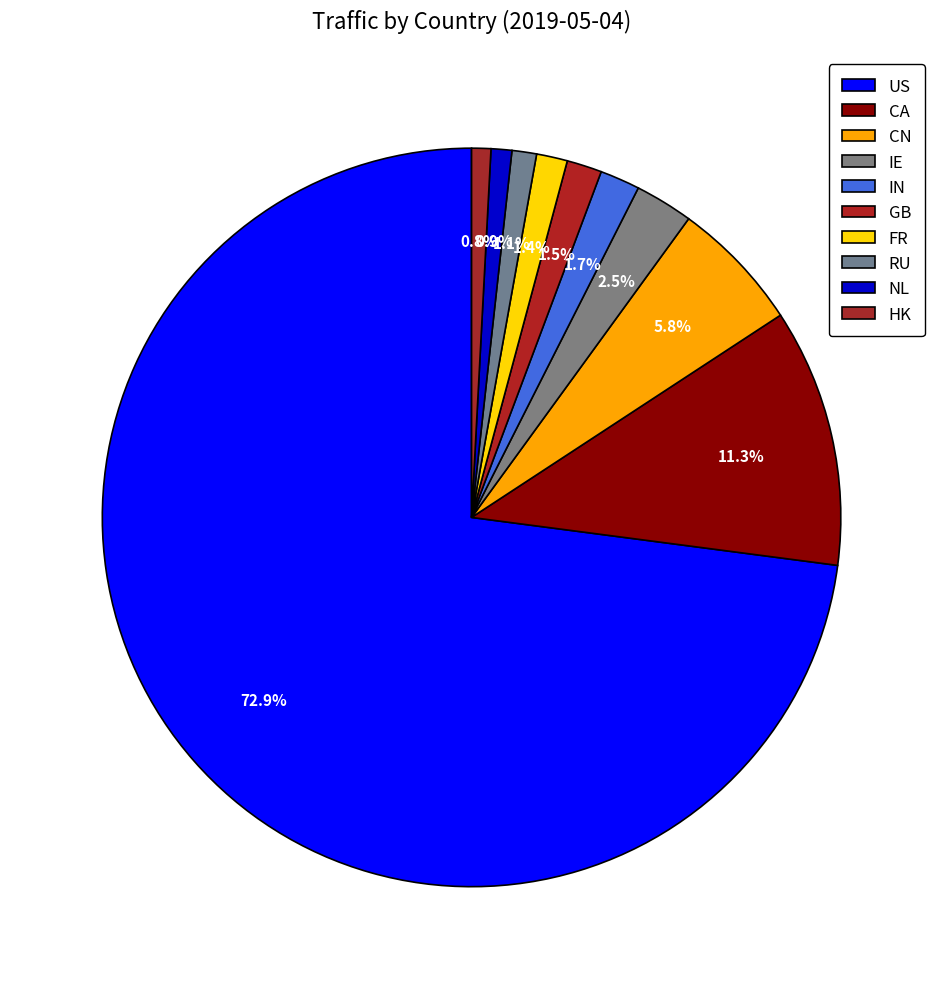

To the nearest percent, what percentage of the pie is GB?

2%